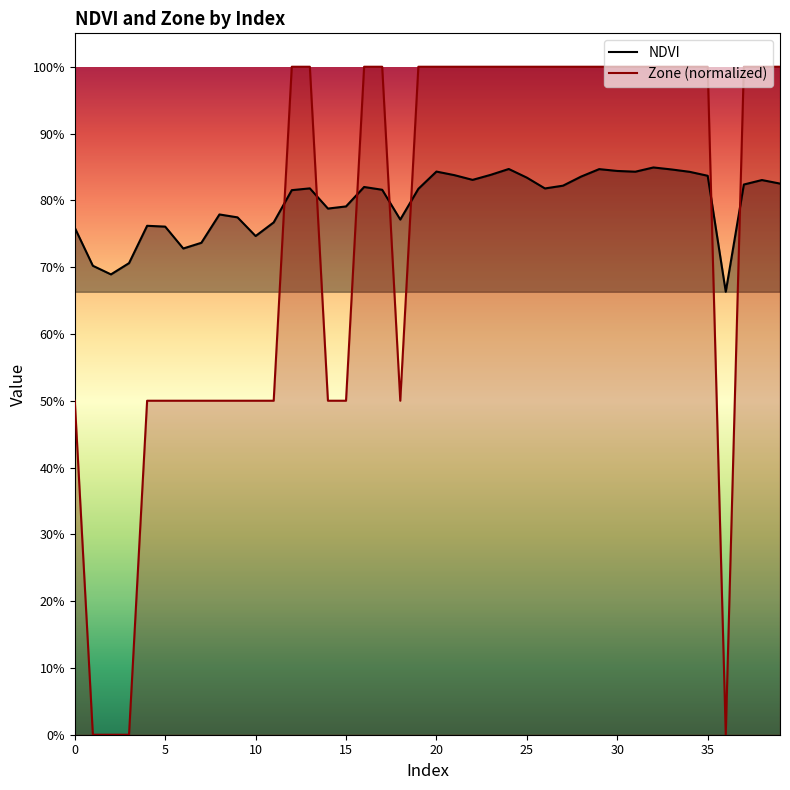

The NDVI series shows 0.4 at 35. True or false?

False